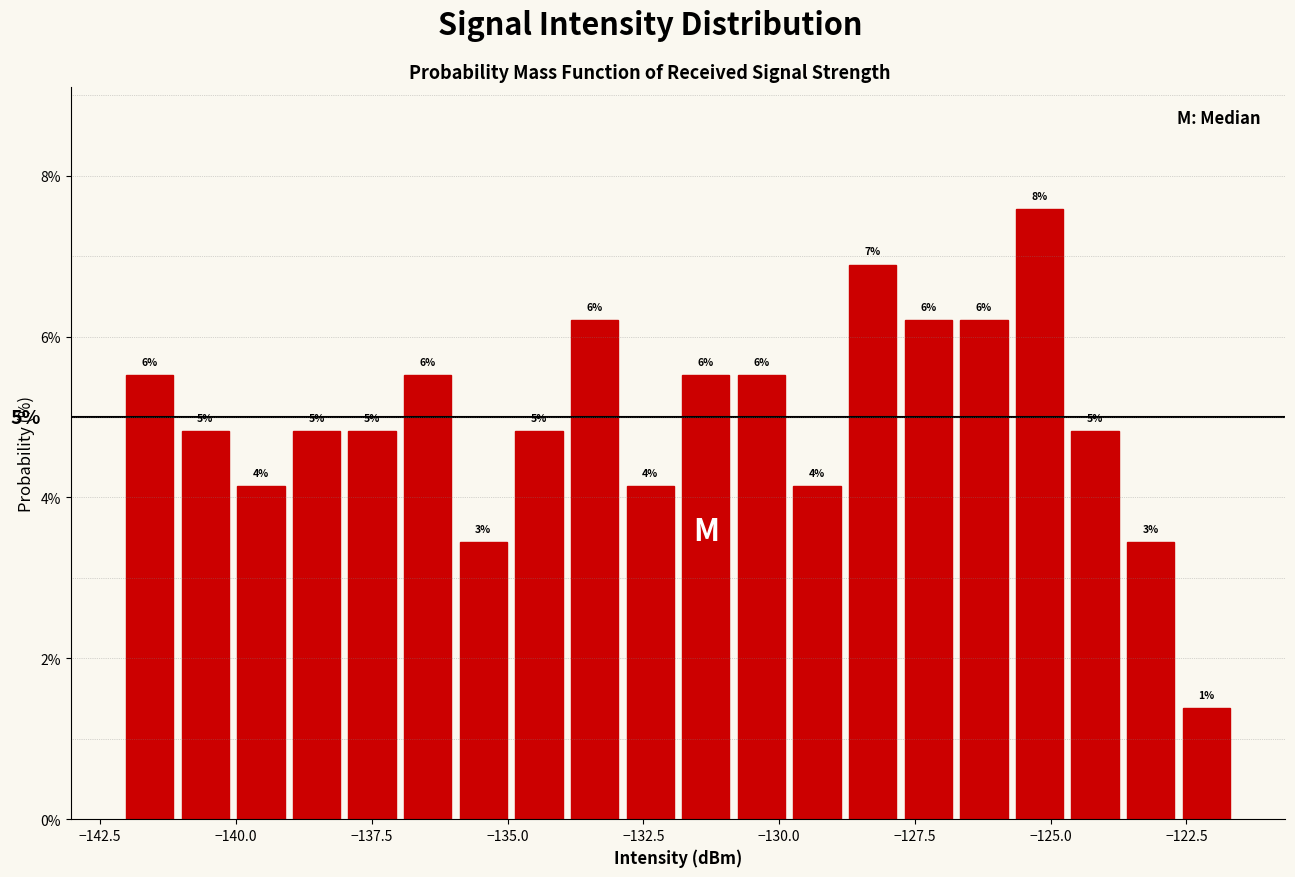

Around what value on the x-axis is the tallest bar? Give the approximate position of its centre, as read against the axis.

-125.0